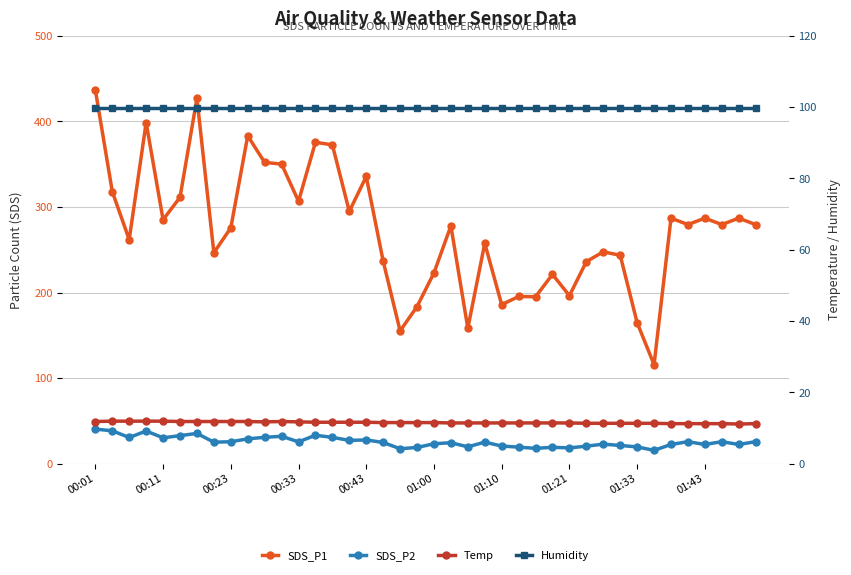

The SDS_P1 series shows 252.9 at 14. True or false?

False